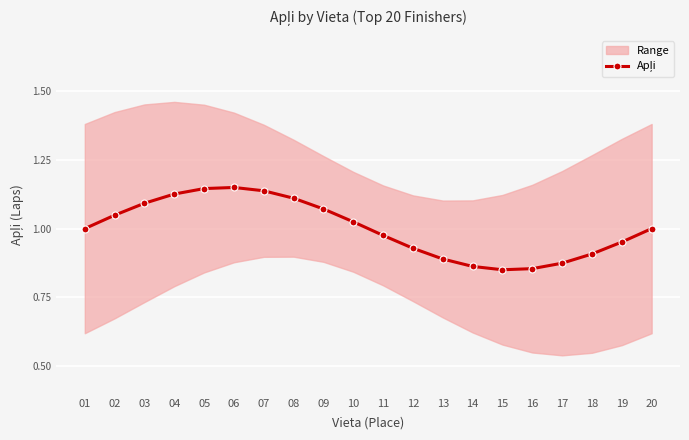

Approximately how many times larger is the value at 05 compared to 09?

1.1